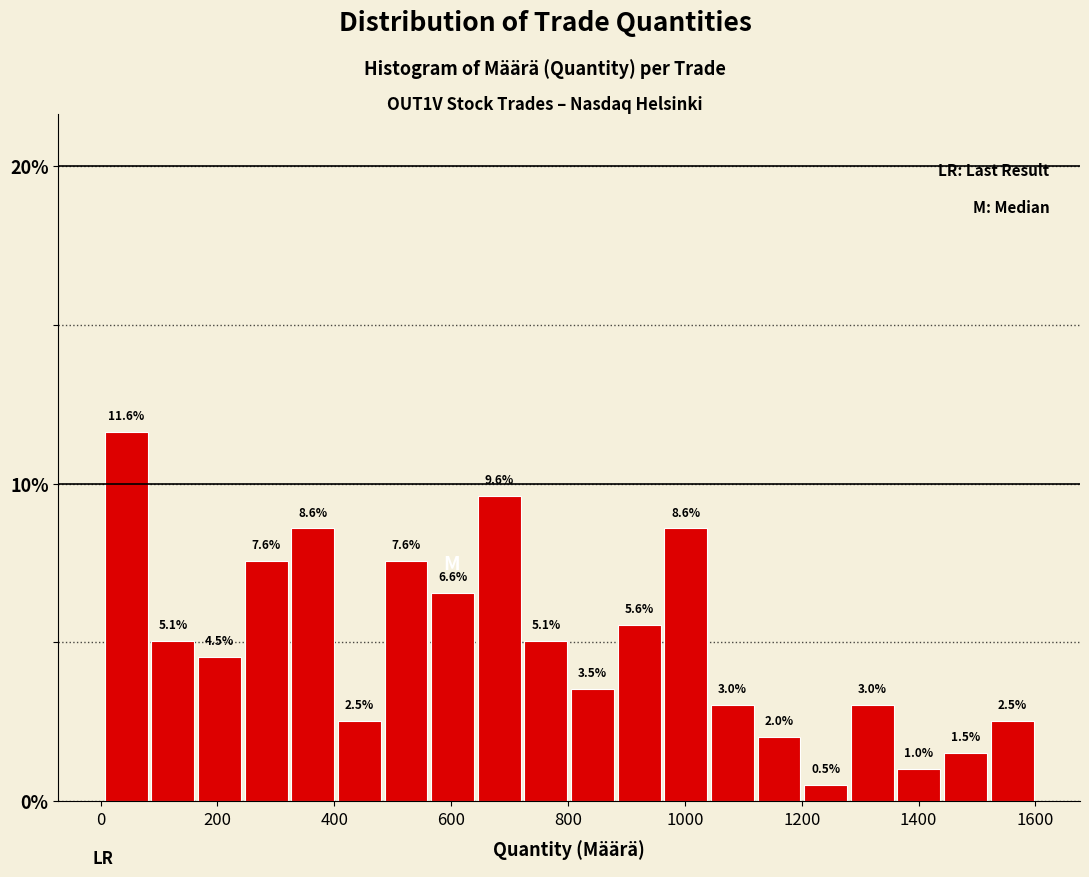

Read against the x-axis, roughly where is the centre of the tallest bar?

40